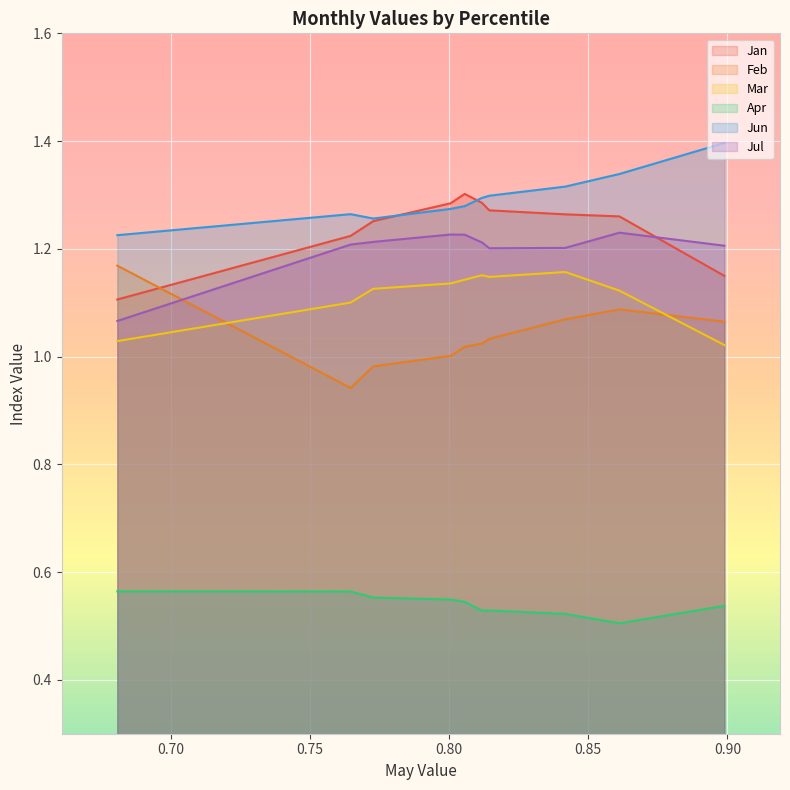

In Feb, how many points are lower than both neighbors (excluding endpoints)?

1